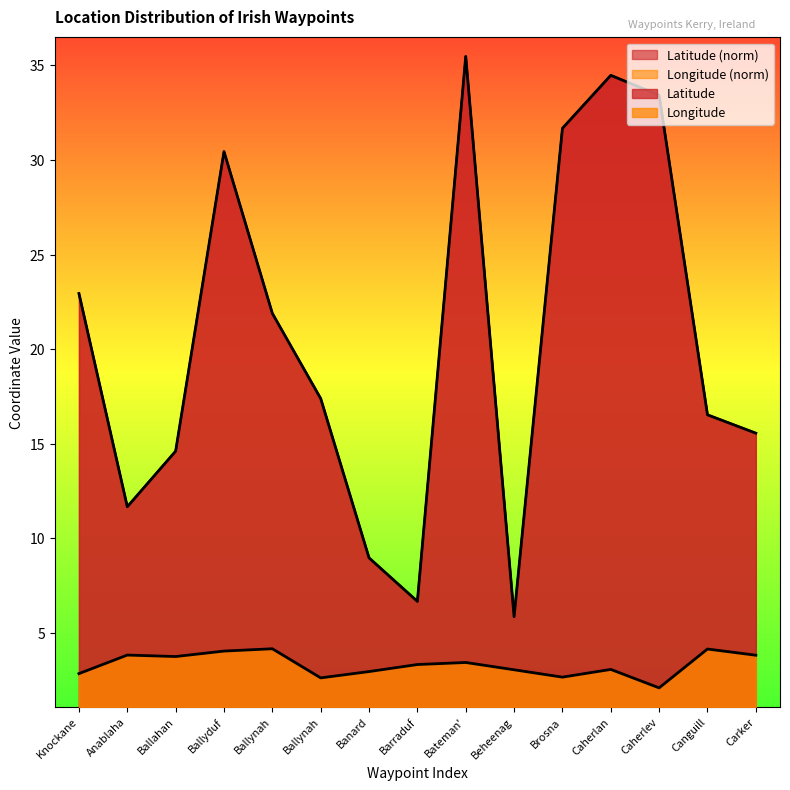

At Anablaha, list the series in order from smallest to largest.

Longitude, Latitude